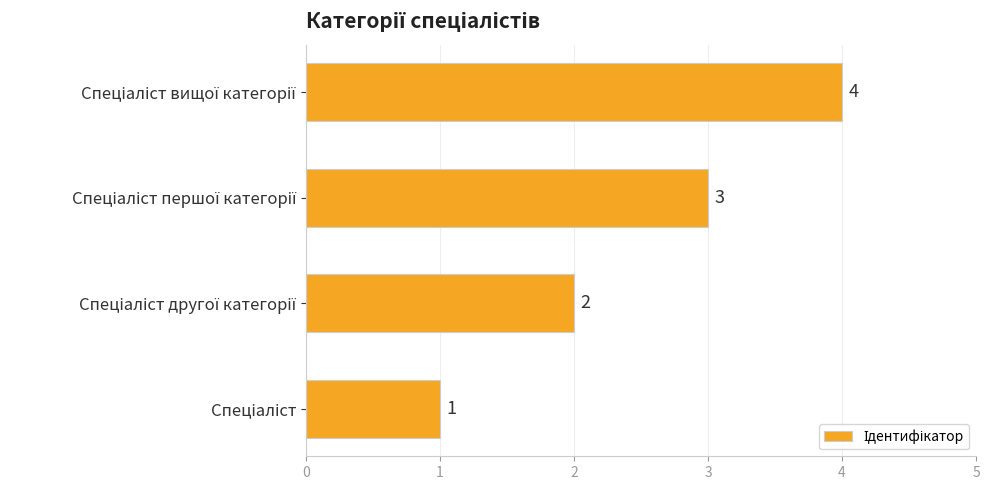

How many values are between 2 and 4?

3